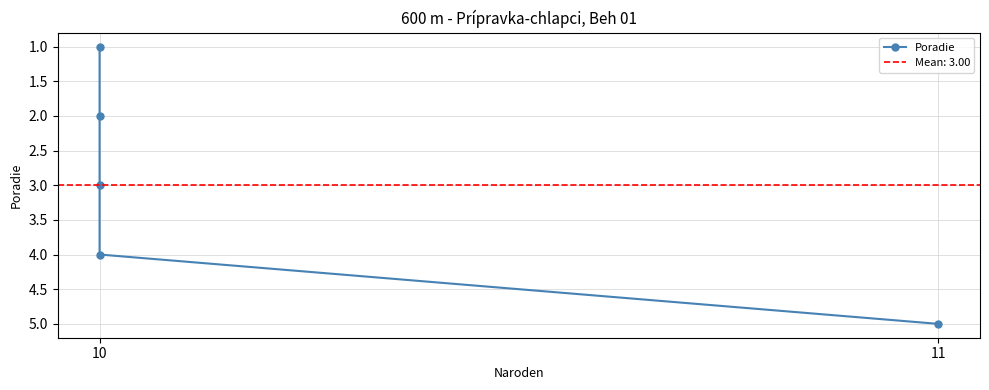

What is the difference between the values at 10 and 2?

2